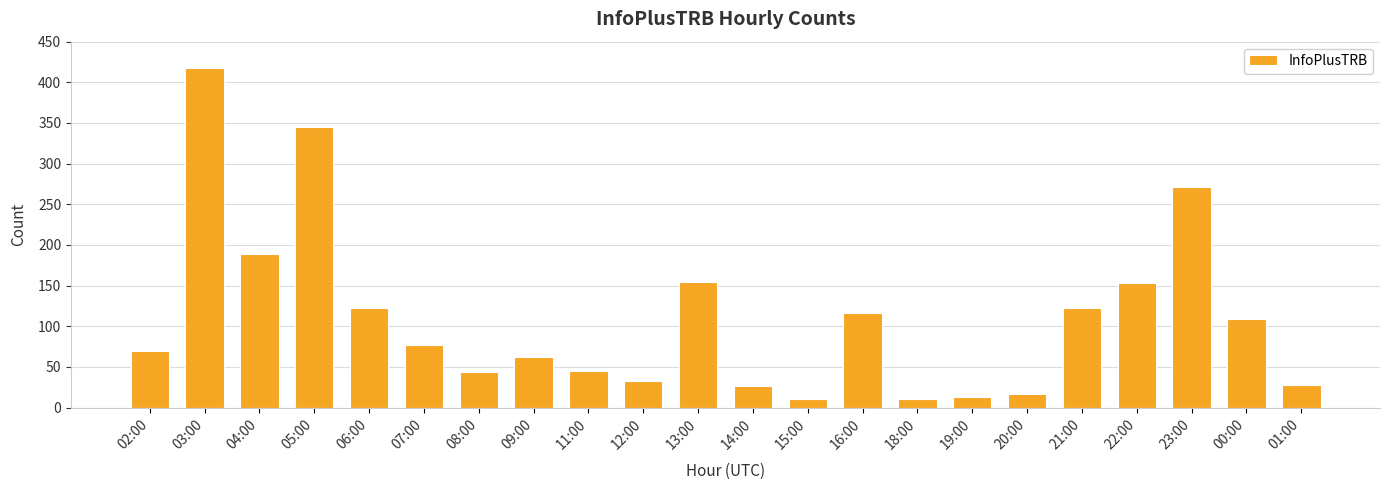

Count the number of data series in this chart.

1